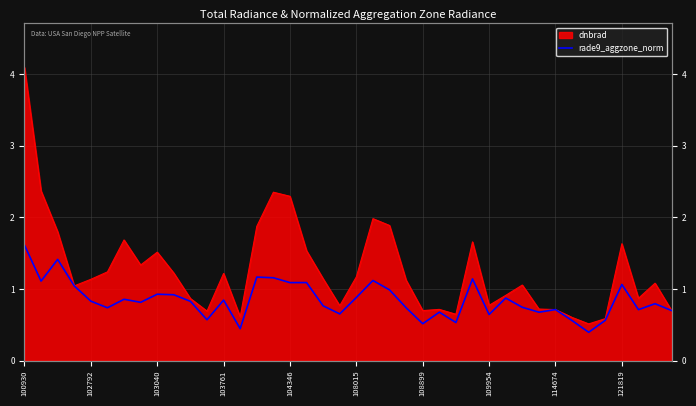

At which category does the data reach its first local valley?

102792